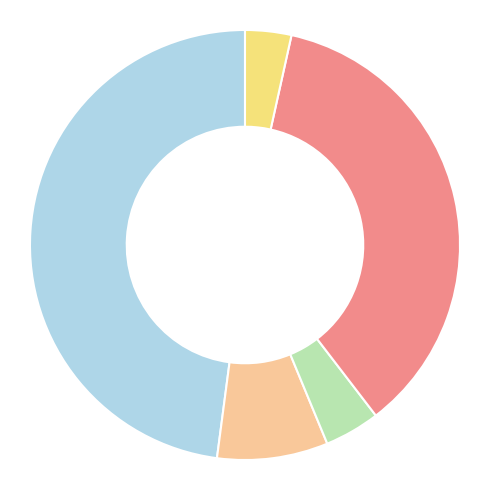

Is there any slice that represents more than half of the pie?

No